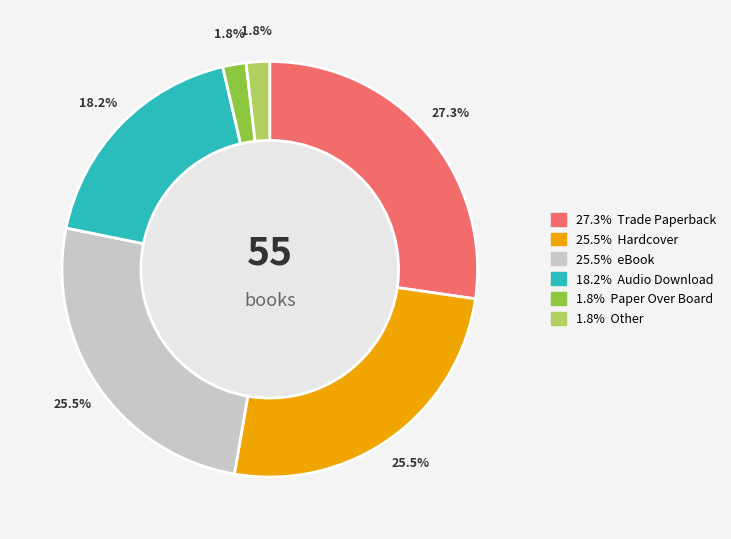

Does any single category account for the majority?

No